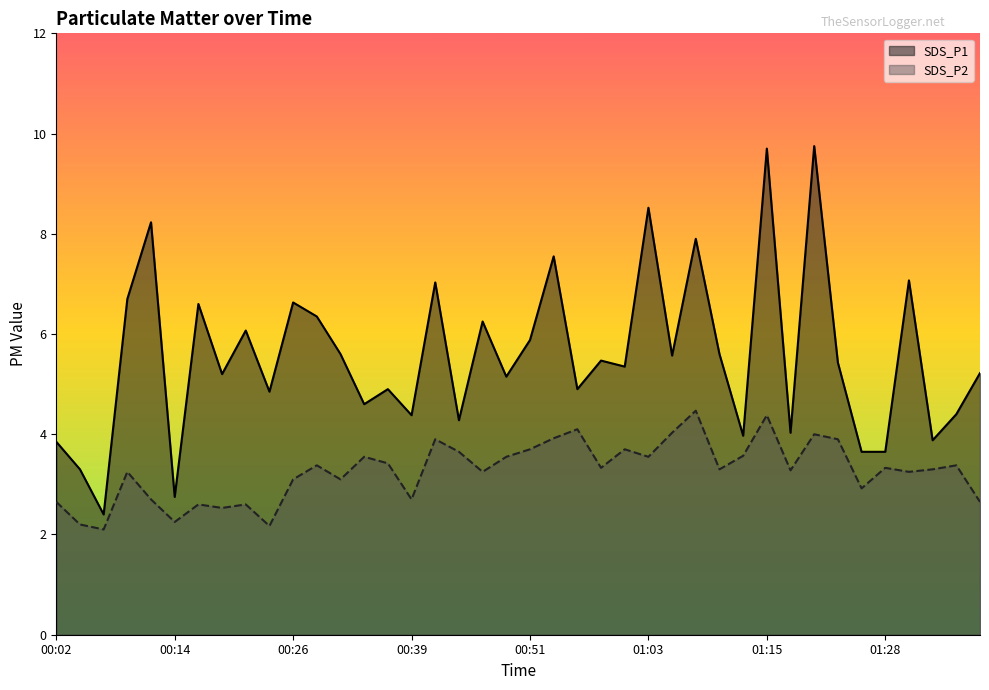

How many interior local peaks does the SDS_P1 series have?

14